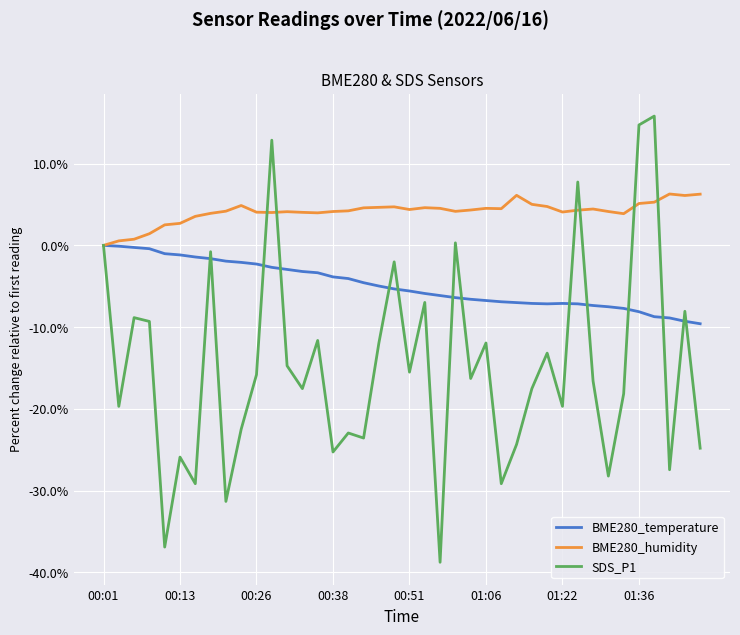

Which series has the largest range (max minus min)?

SDS_P1